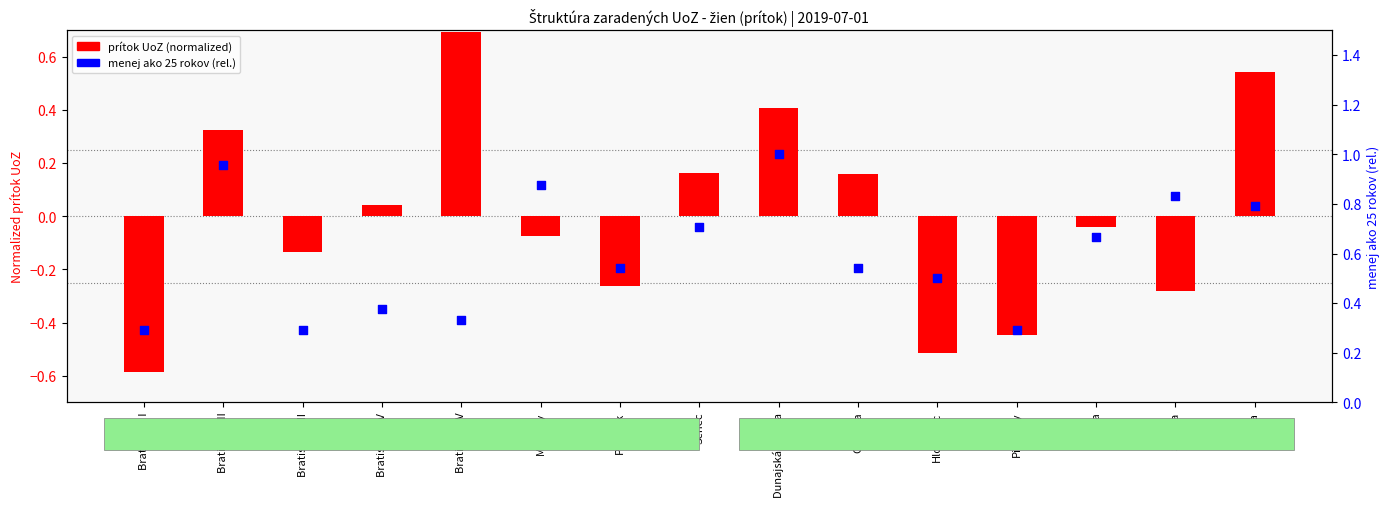

Which series reaches the minimum Y coordinate?

prítok UoZ (normalized)